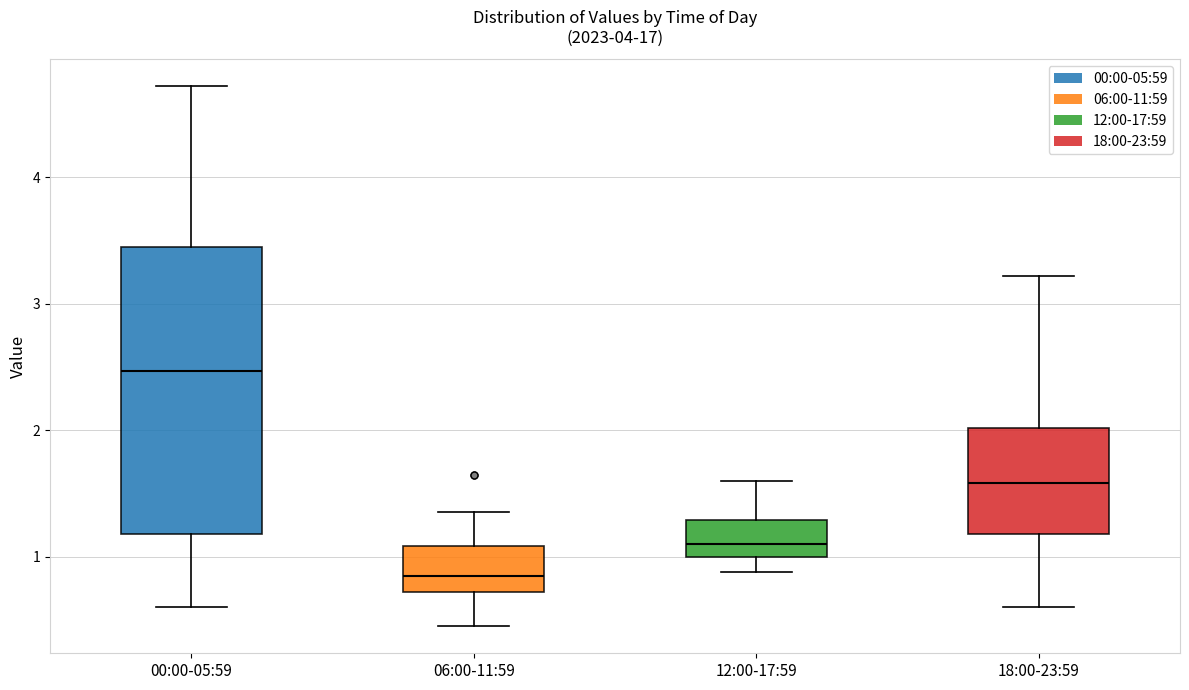

Reading left to right, read every box against the y-axis: the position of its median line, the range the box covers, and the ends of its whiskers. The values are not printed on the chart, so give them approximately, as read against the axis.

00:00-05:59: median 2.5, box 1.2 to 3.4, whiskers 0.6 to 4.7
06:00-11:59: median 0.9, box 0.7 to 1.1, whiskers 0.5 to 1.4
12:00-17:59: median 1.1, box 1.0 to 1.3, whiskers 0.9 to 1.6
18:00-23:59: median 1.6, box 1.2 to 2.0, whiskers 0.6 to 3.2